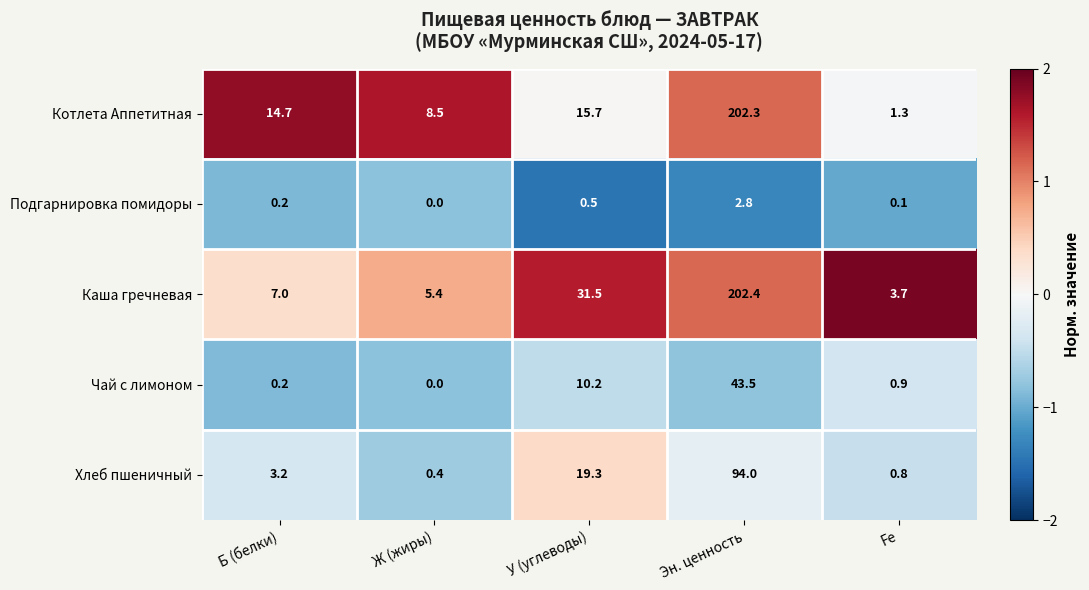

What is the difference between the Каша гречневая values at Fe and Б (белки)?

3.3